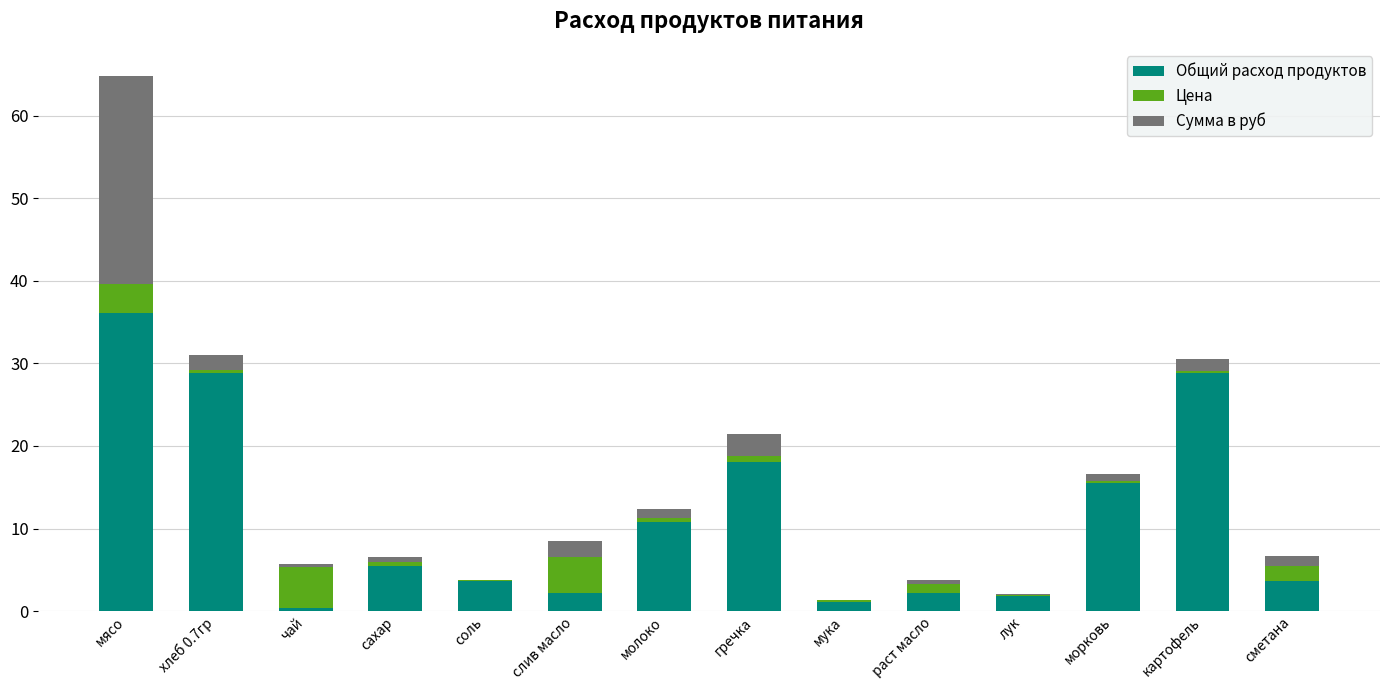

At which label does Общий расход продуктов reach its peak?

мясо